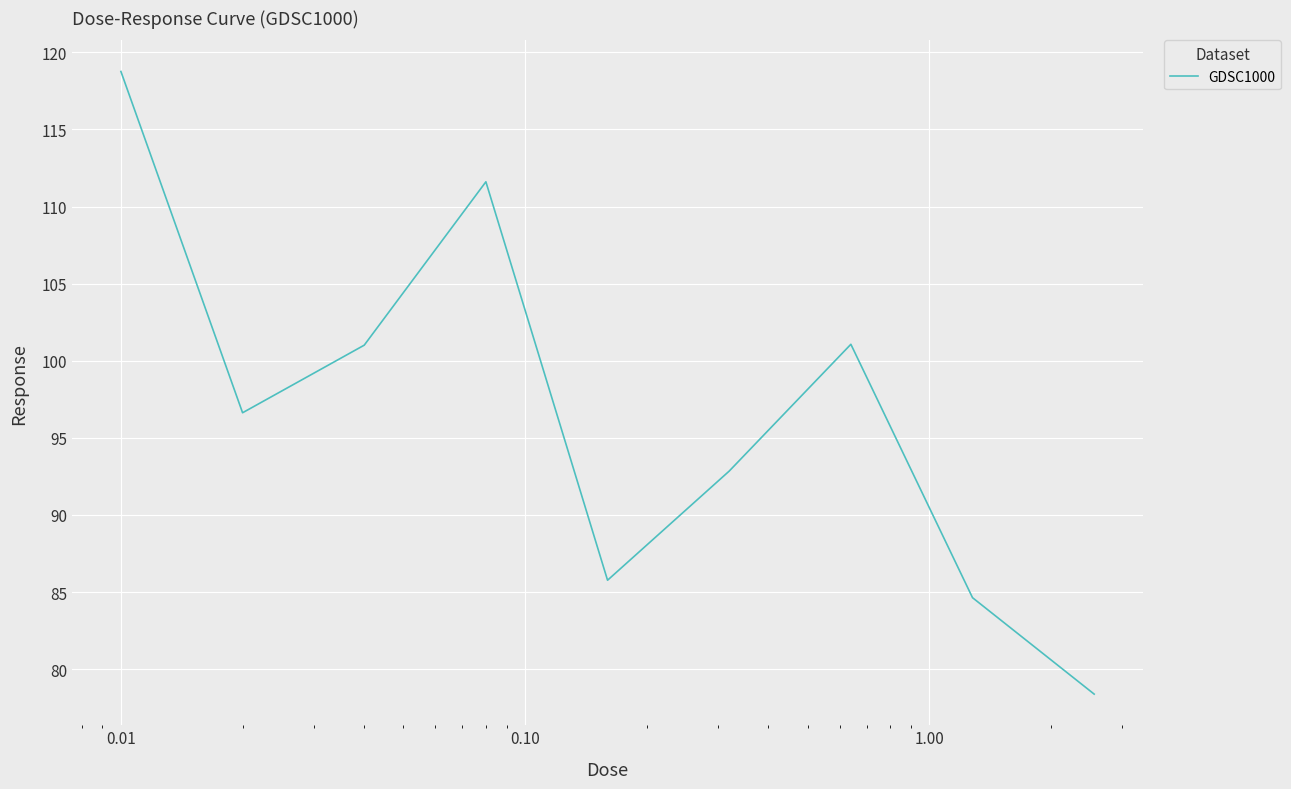

What is the difference between the maximum and minimum values?

40.4